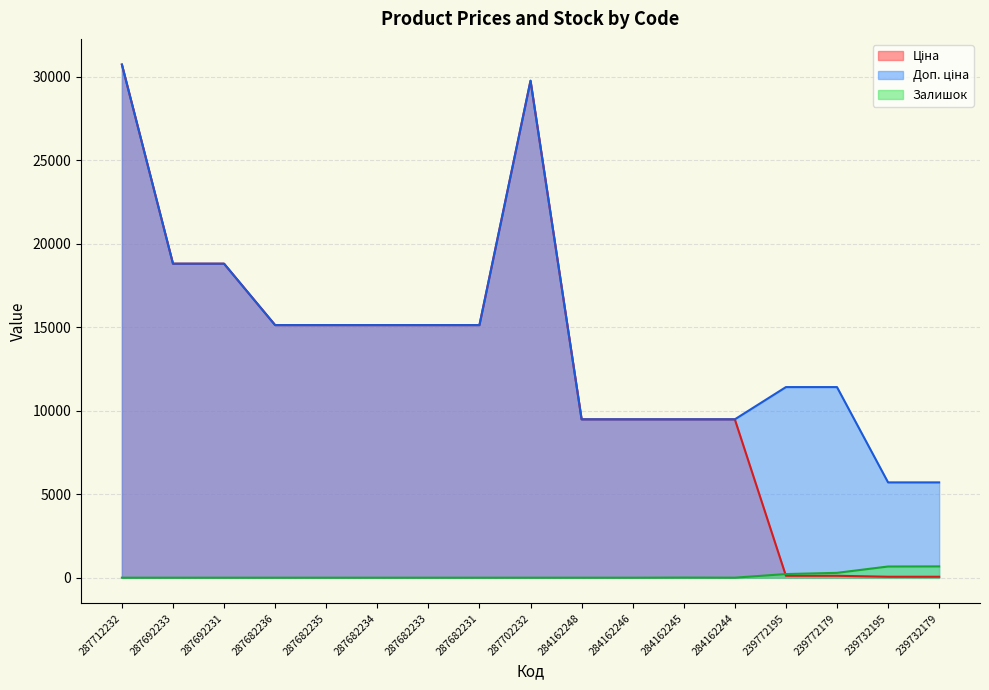

Is it true that Залишок equals 0.0 at 287682234?

True